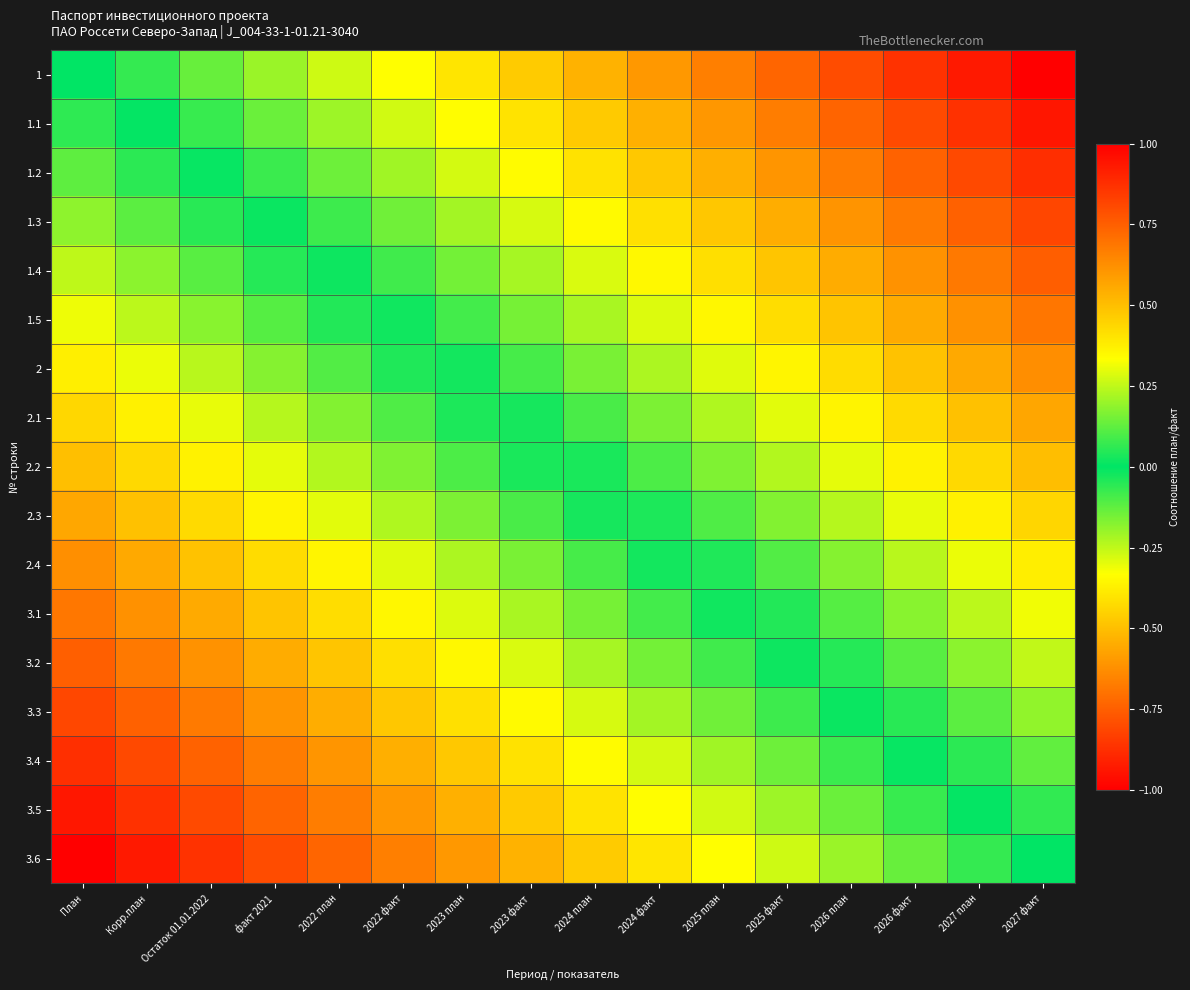

At how many categories does at least one series exceed 0?

15